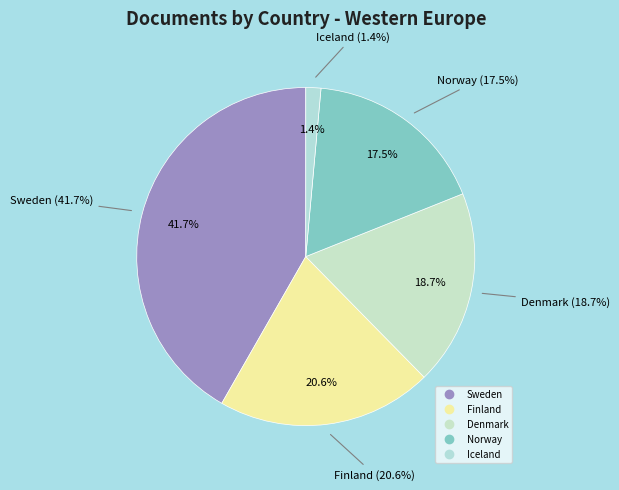

Between Iceland and Norway, which is larger?

Norway